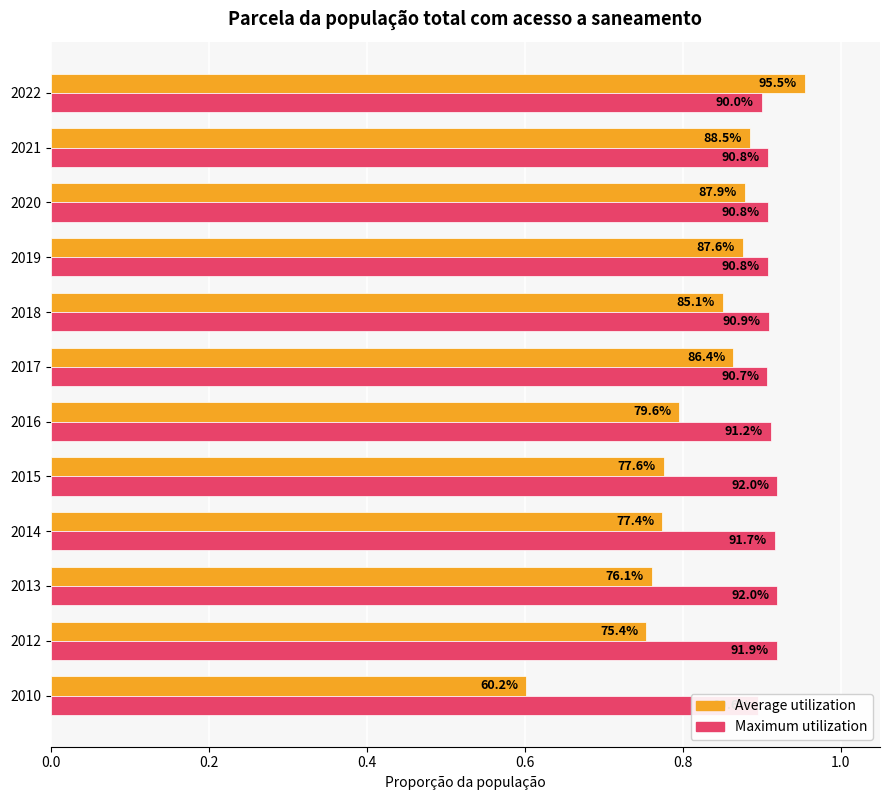

What are all the series names shown in the legend?

Average utilization, Maximum utilization